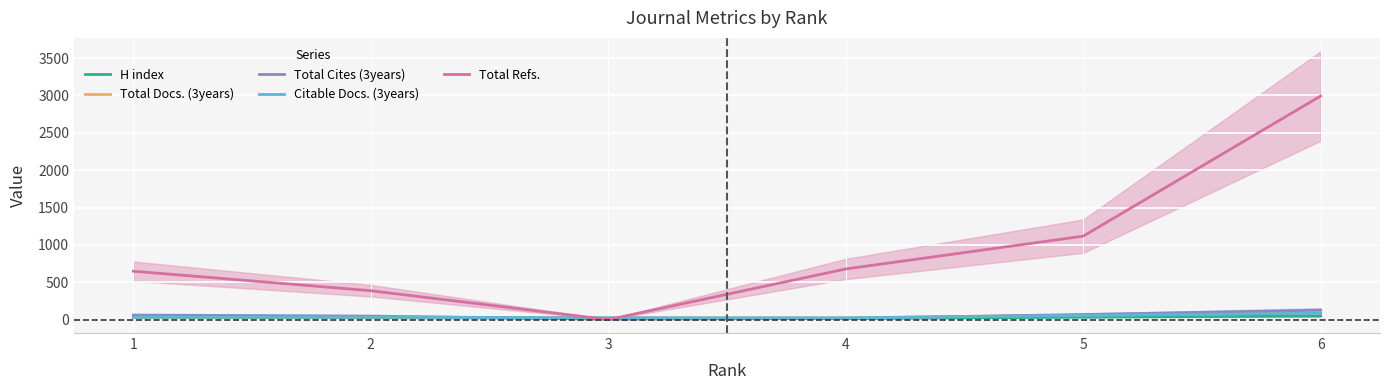

At how many categories does at least one series exceed 2177?

1